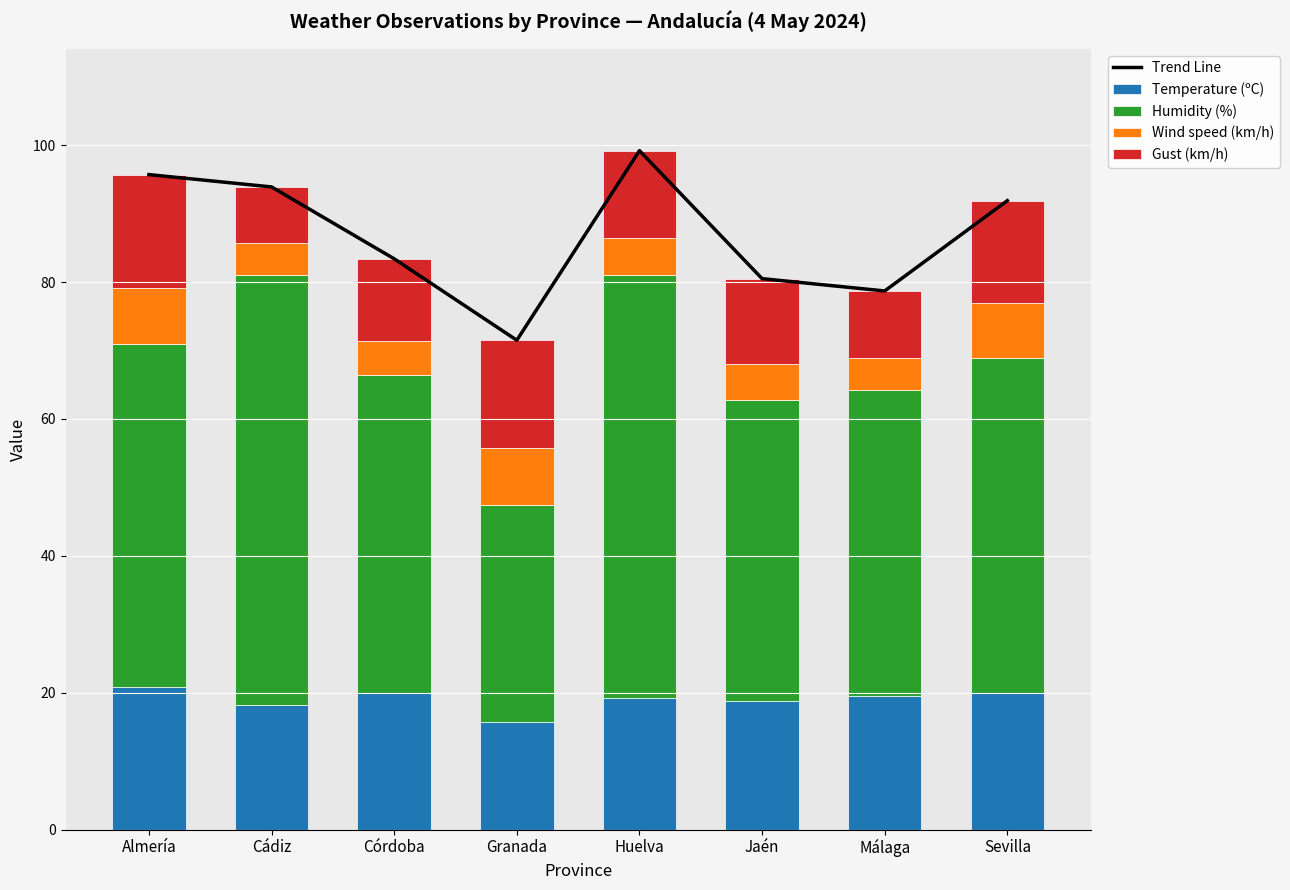

Reading right to left, transcribe all the data shown in this chart.

Trend Line: Sevilla=91.9	Málaga=78.7	Jaén=80.5	Huelva=99.2	Granada=71.5	Córdoba=83.4	Cádiz=93.9	Almería=95.7
Temperature (ºC): Sevilla=19.9	Málaga=19.5	Jaén=18.8	Huelva=19.3	Granada=15.7	Córdoba=19.9	Cádiz=18.2	Almería=20.8
Humidity (%): Sevilla=49.0	Málaga=44.8	Jaén=44.0	Huelva=61.7	Granada=31.8	Córdoba=46.5	Cádiz=62.8	Almería=50.2
Wind speed (km/h): Sevilla=8.0	Málaga=4.6	Jaén=5.2	Huelva=5.4	Granada=8.2	Córdoba=5.0	Cádiz=4.7	Almería=8.2
Gust (km/h): Sevilla=15.0	Málaga=9.8	Jaén=12.5	Huelva=12.8	Granada=15.8	Córdoba=12.0	Cádiz=8.2	Almería=16.5